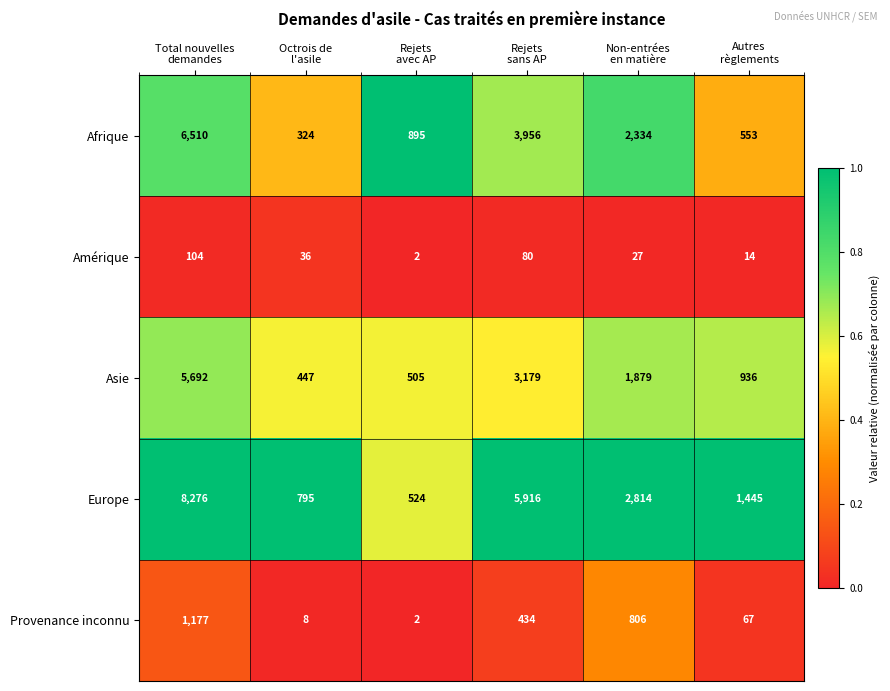

Which label corresponds to the smallest value in the chart?

Rejets
avec AP